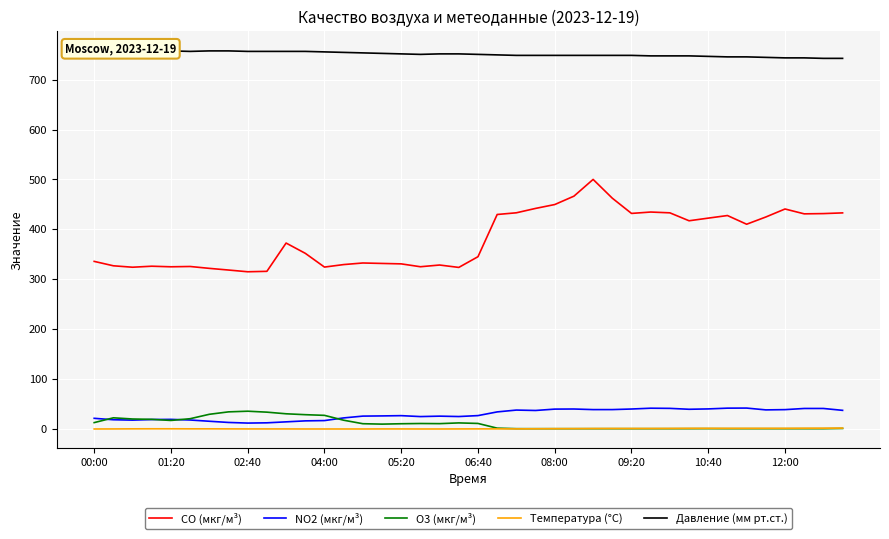

True or false: CO (мкг/м³) and NO2 (мкг/м³) cross at least once.

False